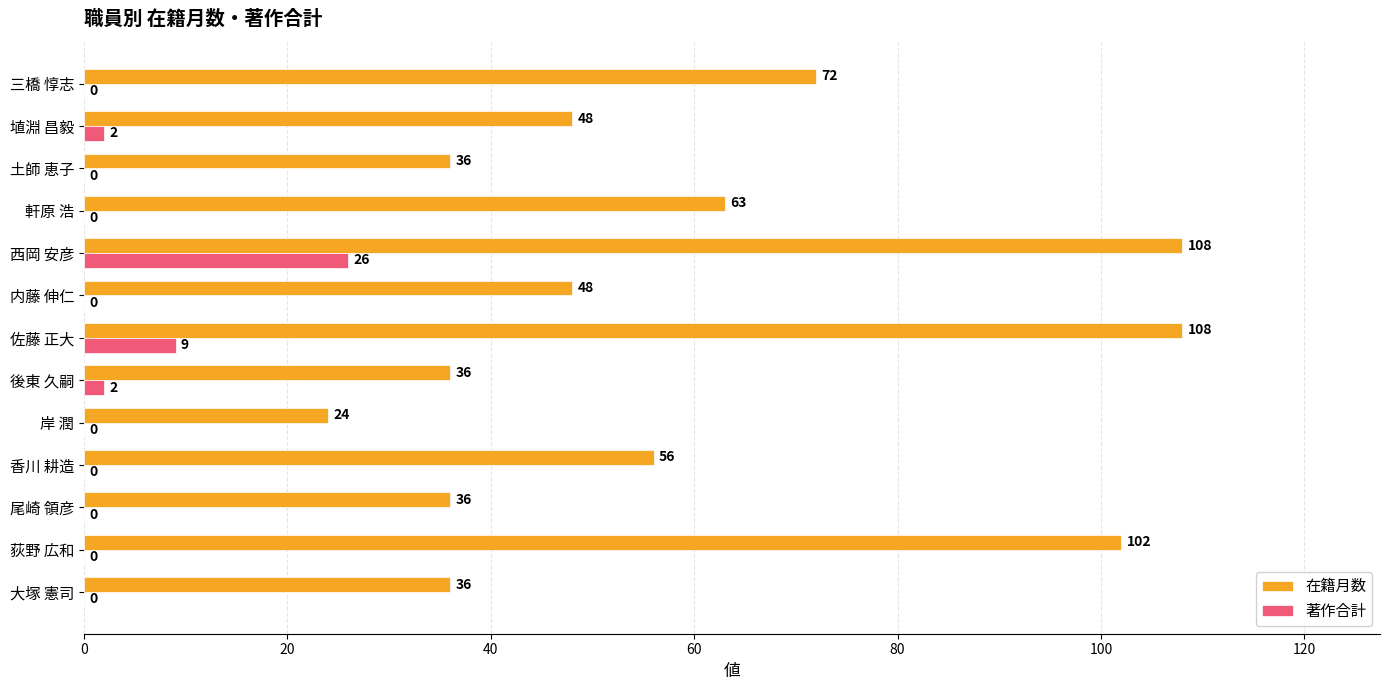

The value of 在籍月数 at 軒原 浩 is 63. True or false?

True